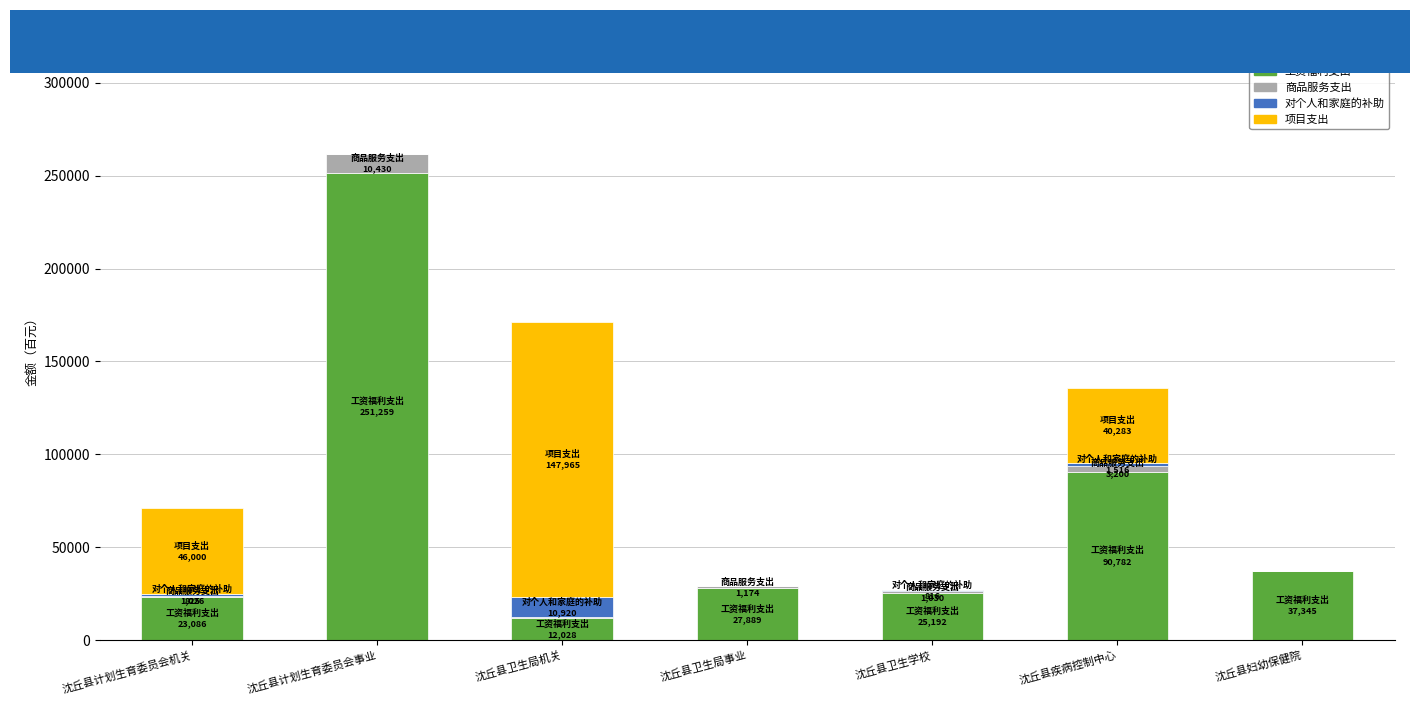

What are all the series names shown in the legend?

工资福利支出, 商品服务支出, 对个人和家庭的补助, 项目支出